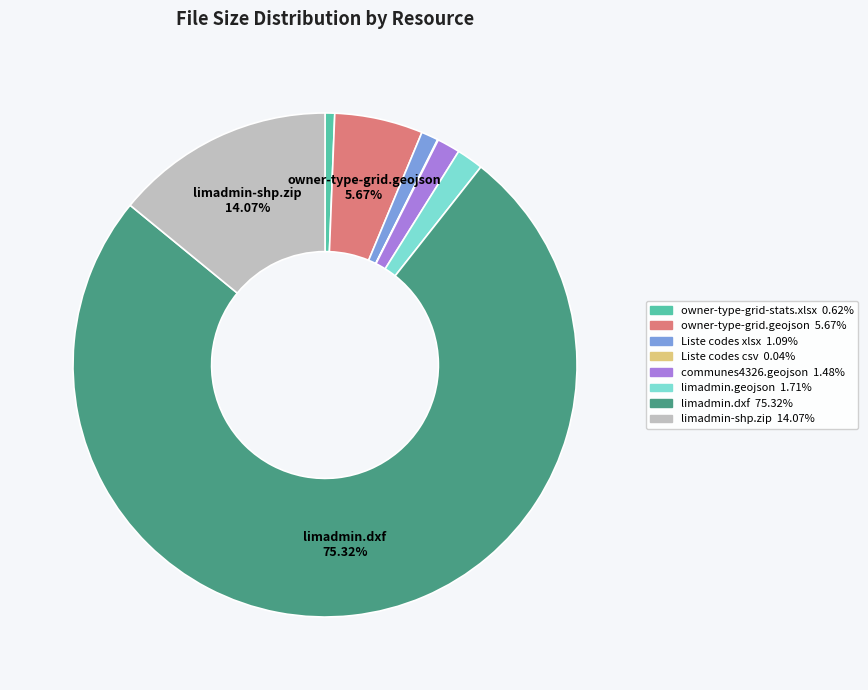

Is there any slice that represents more than half of the pie?

Yes